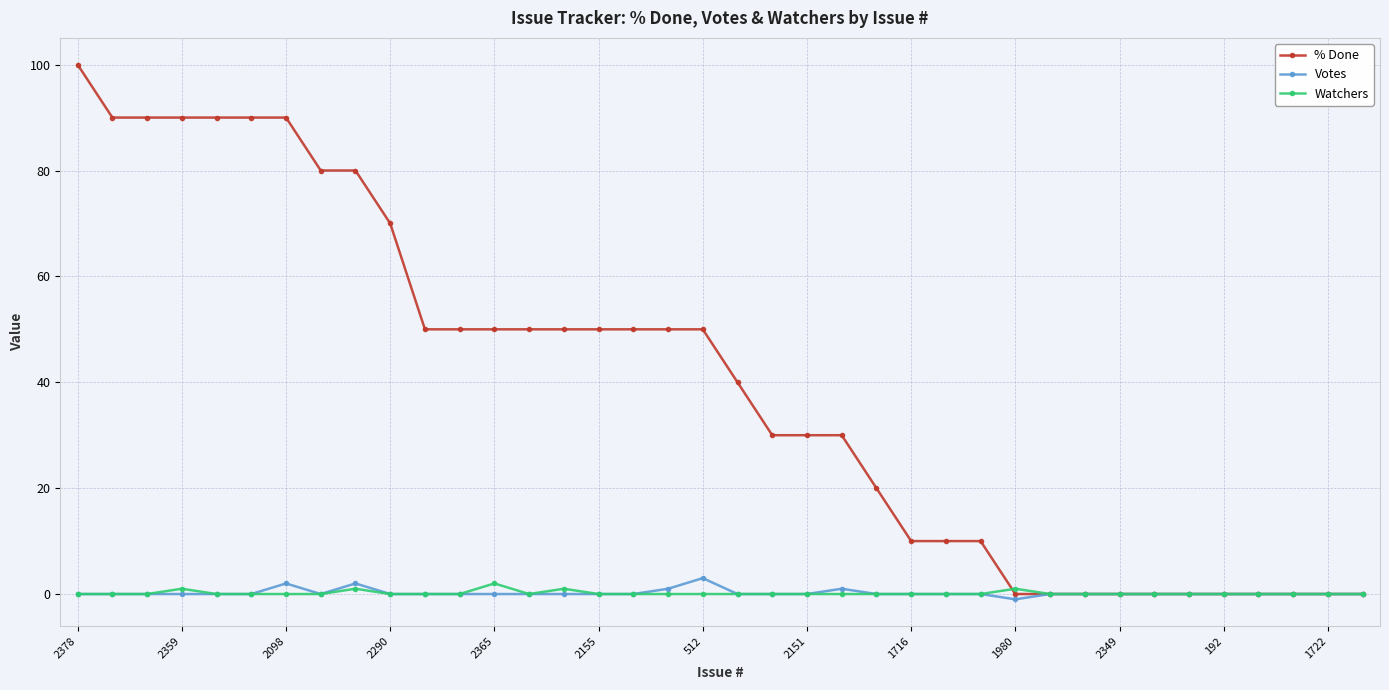

Which series has the largest range (max minus min)?

% Done